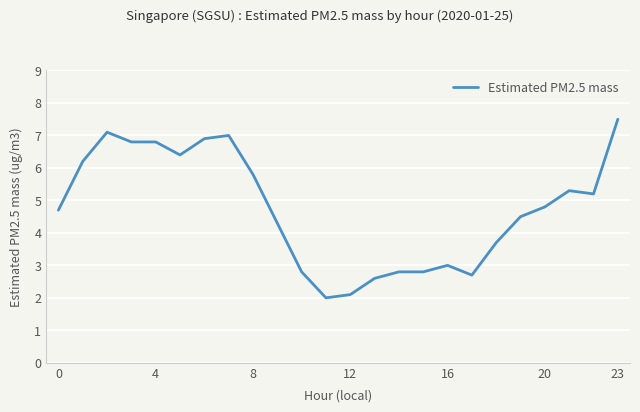

What is the greatest value displayed?

7.5